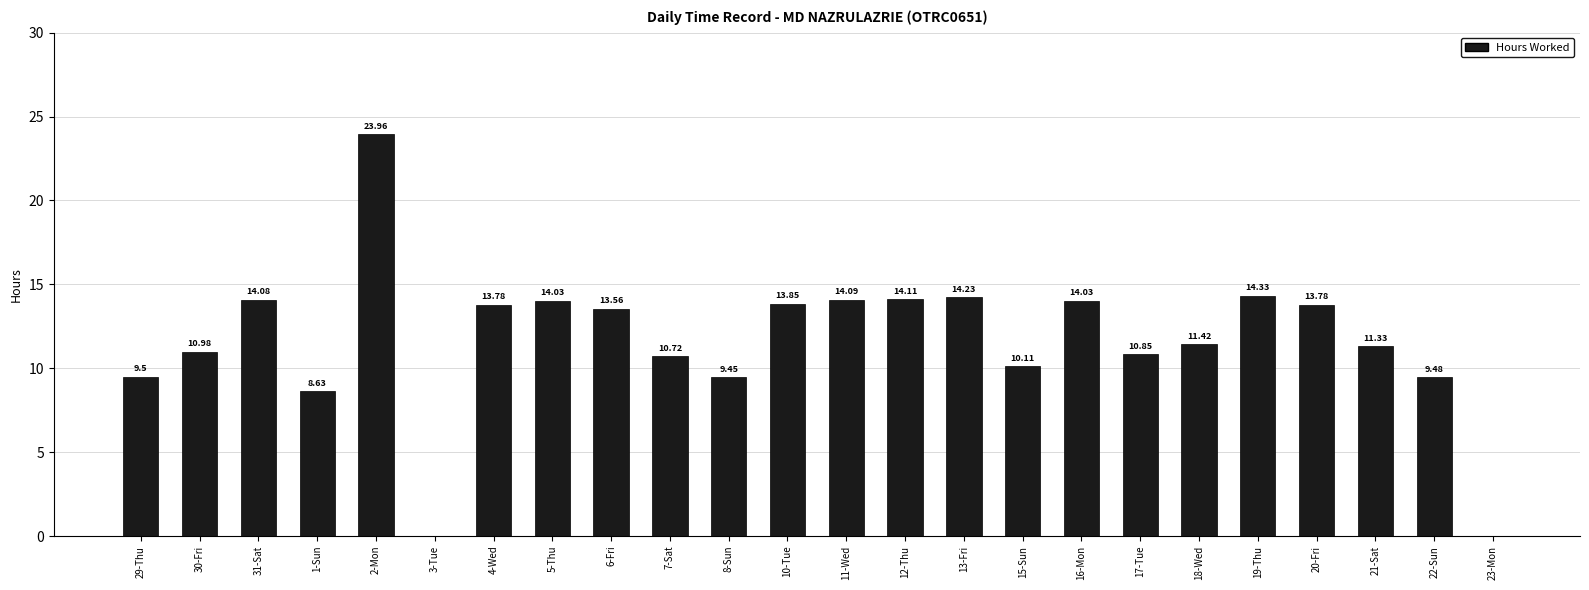

Is it true that the value at 2-Mon is 10.2?

False